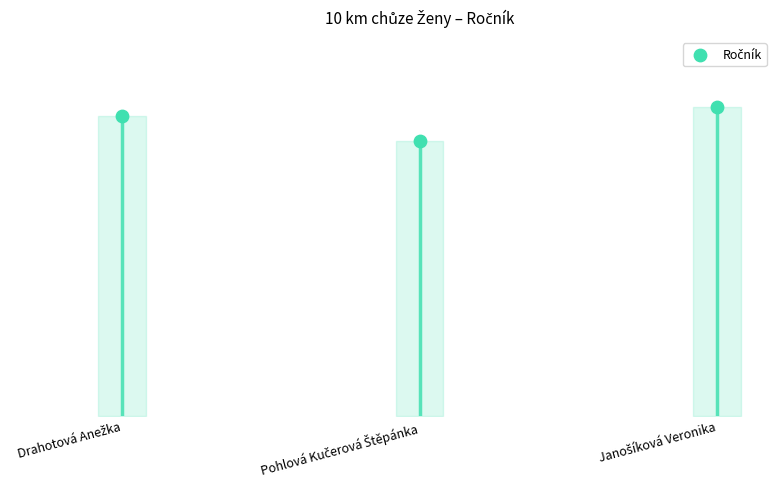

Which has a higher value, Janošíková Veronika or Pohlová Kučerová Štěpánka?

Janošíková Veronika